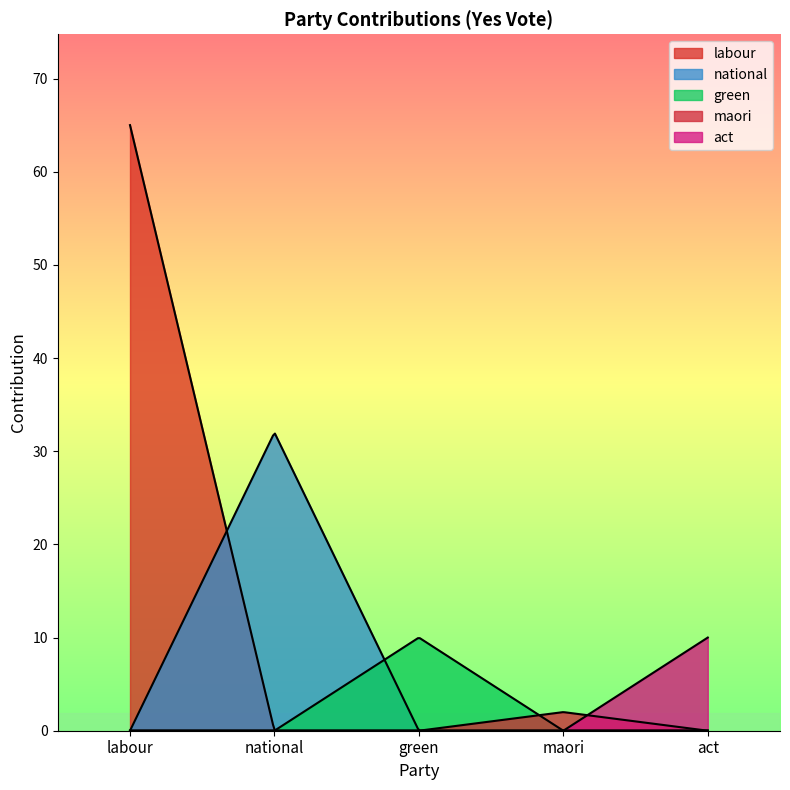

True or false: national has a value of 15 at labour.

False